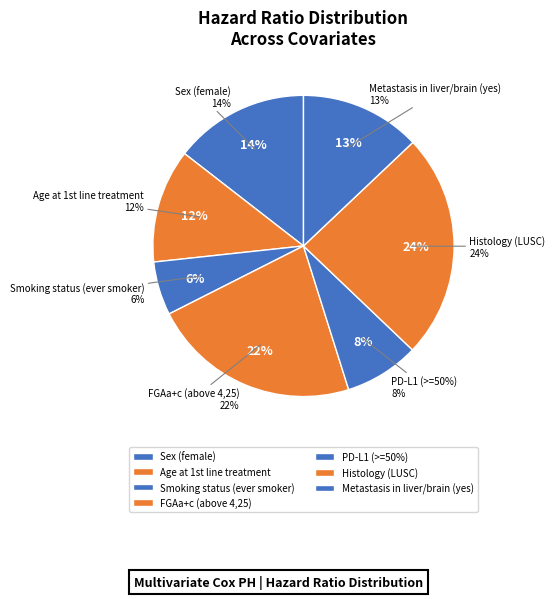

Is there any slice that represents more than half of the pie?

No